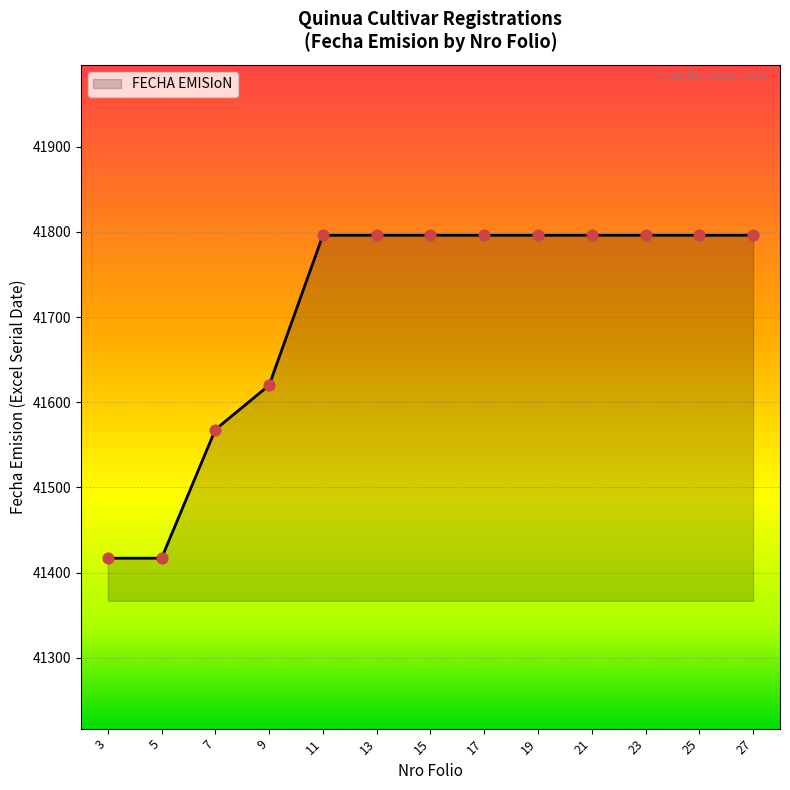

Approximately how many times larger is the value at 13 compared to 3?

1.0